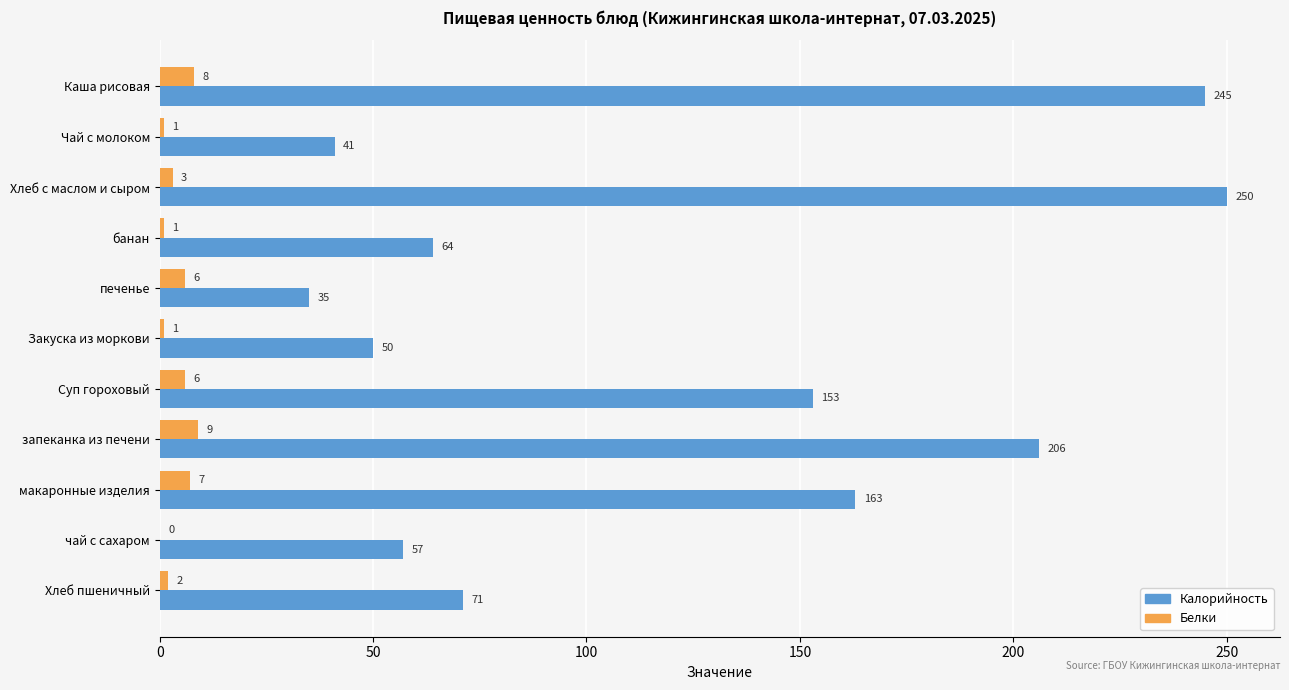

How many series are shown in this chart?

2